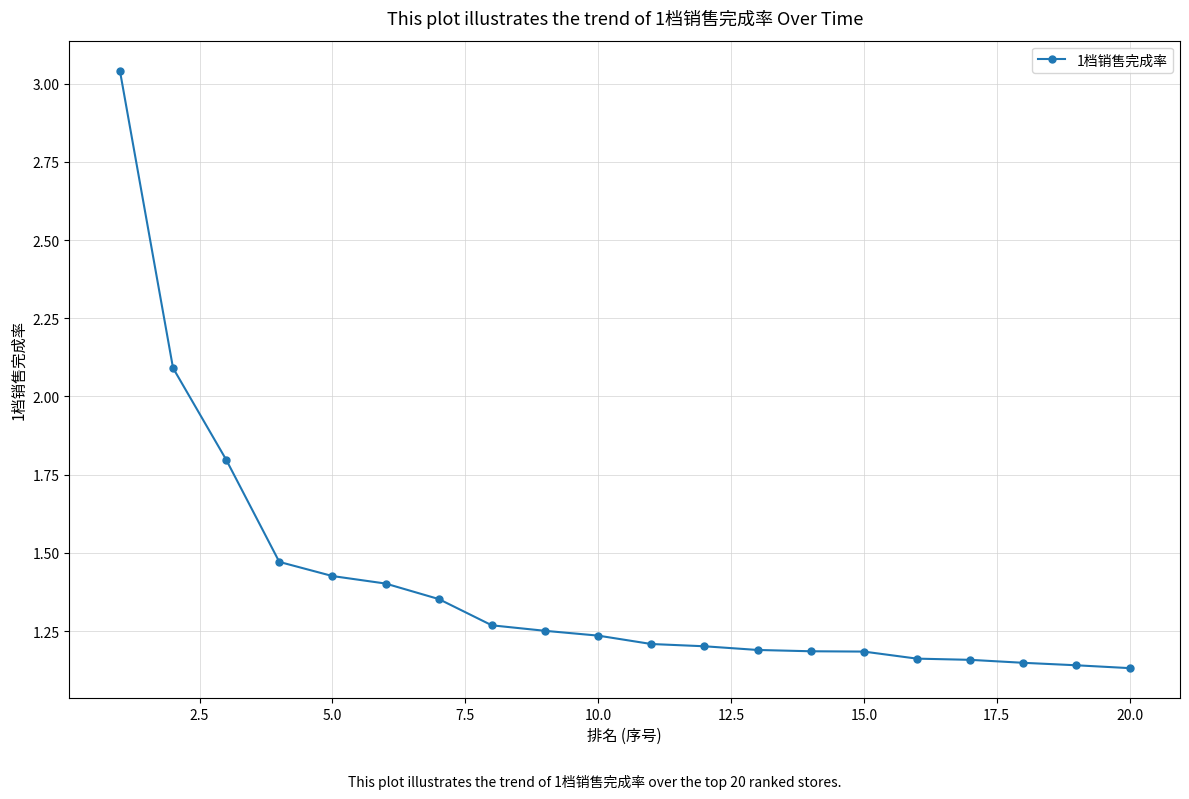

What is the value of the 2nd point from the left?

2.1